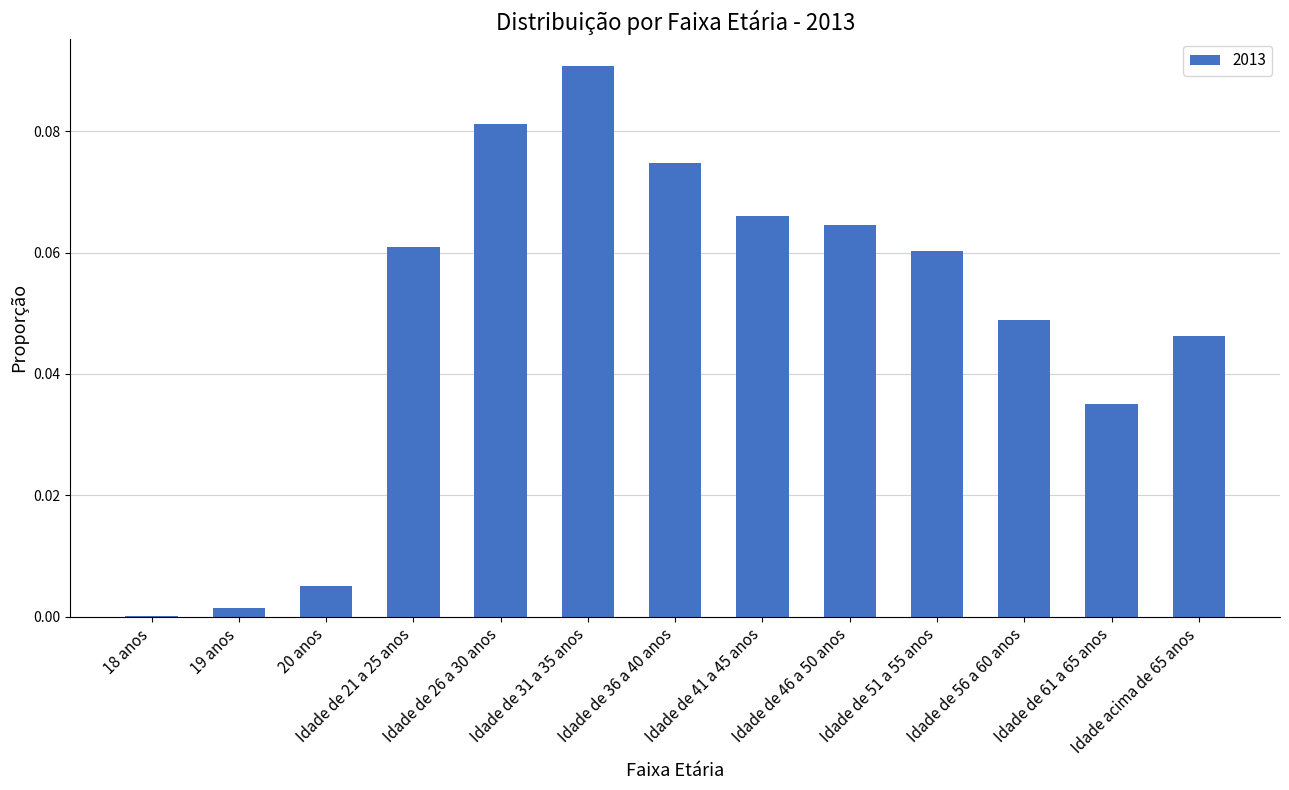

What is the sum of all values?

0.6